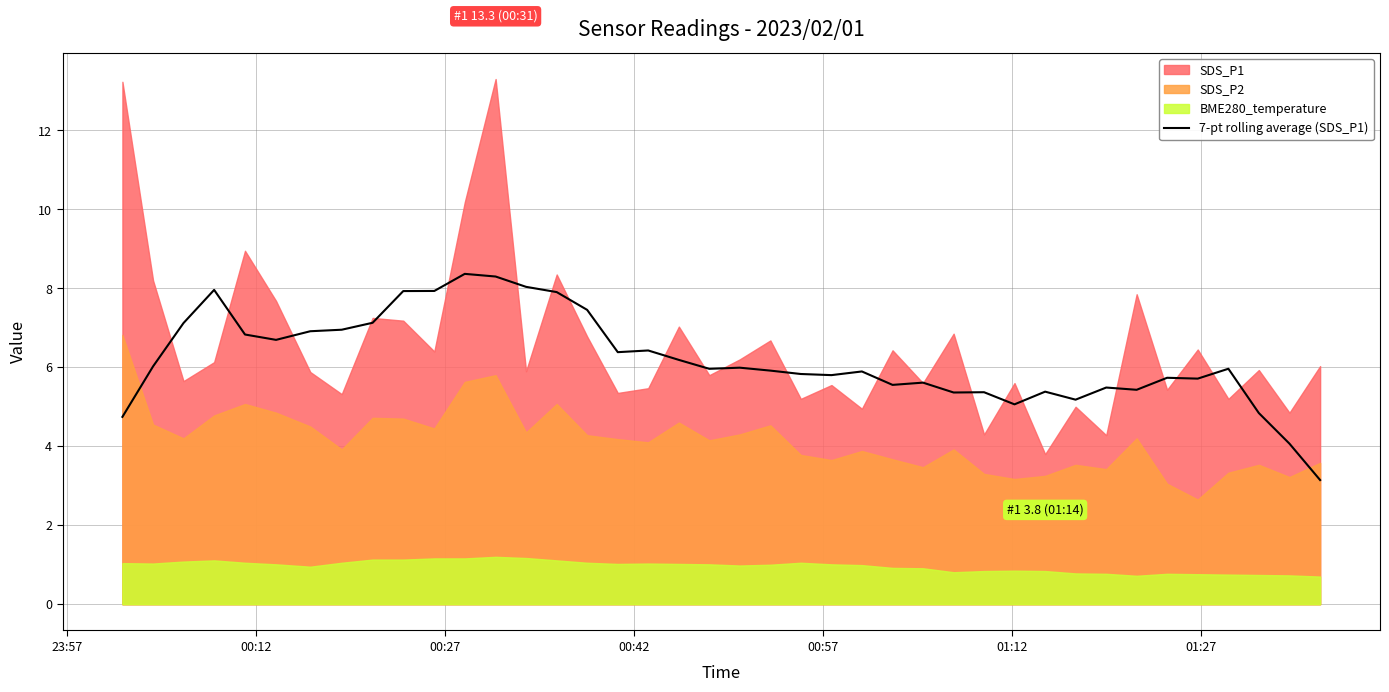

How many lines are shown in the chart?

1